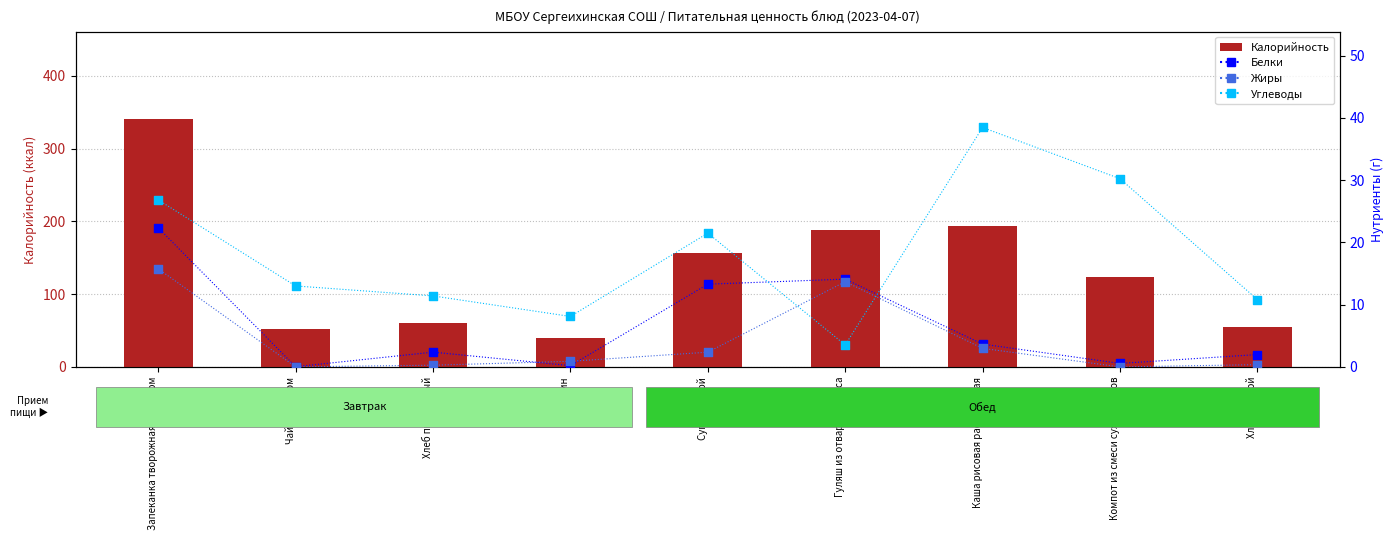

Which series contains the lowest Y value?

Жиры